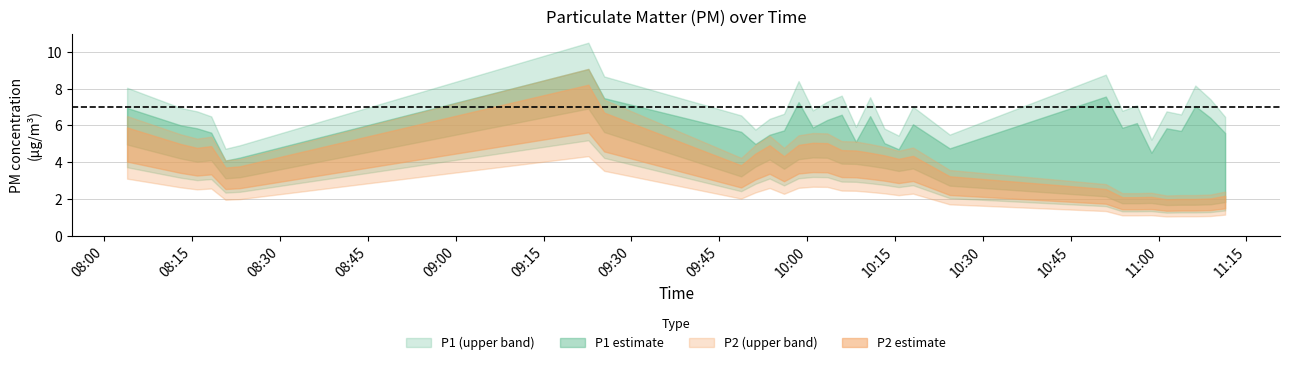

Is it true that P2 equals 2.2 at 2023-08-12T10:53:48?

True